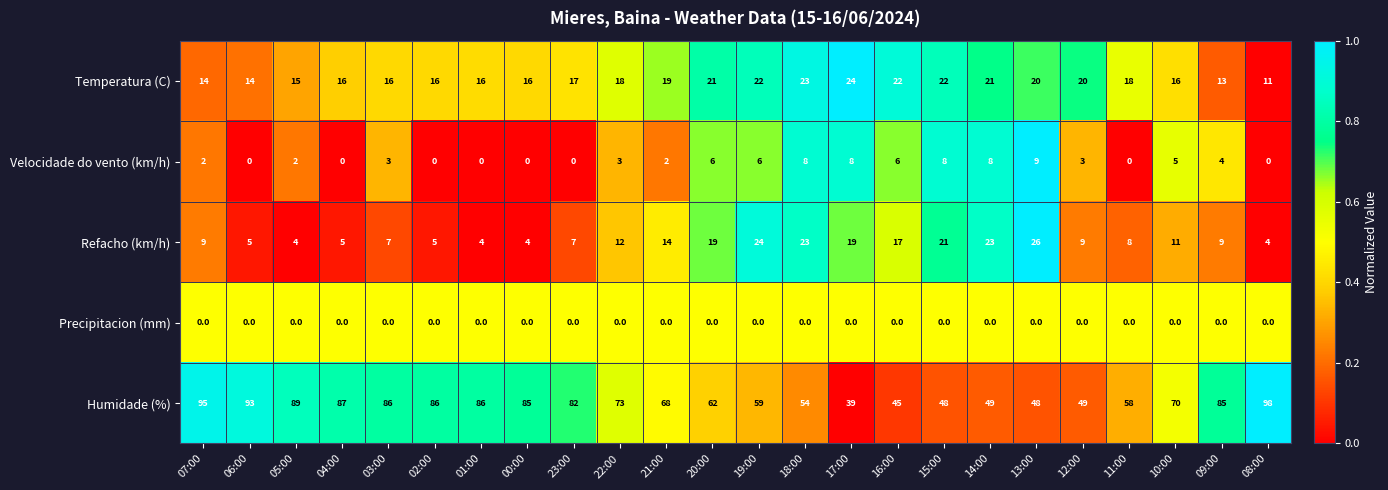

What is the sum of the Temperatura (C) values at 09:00 and 15:00?

35